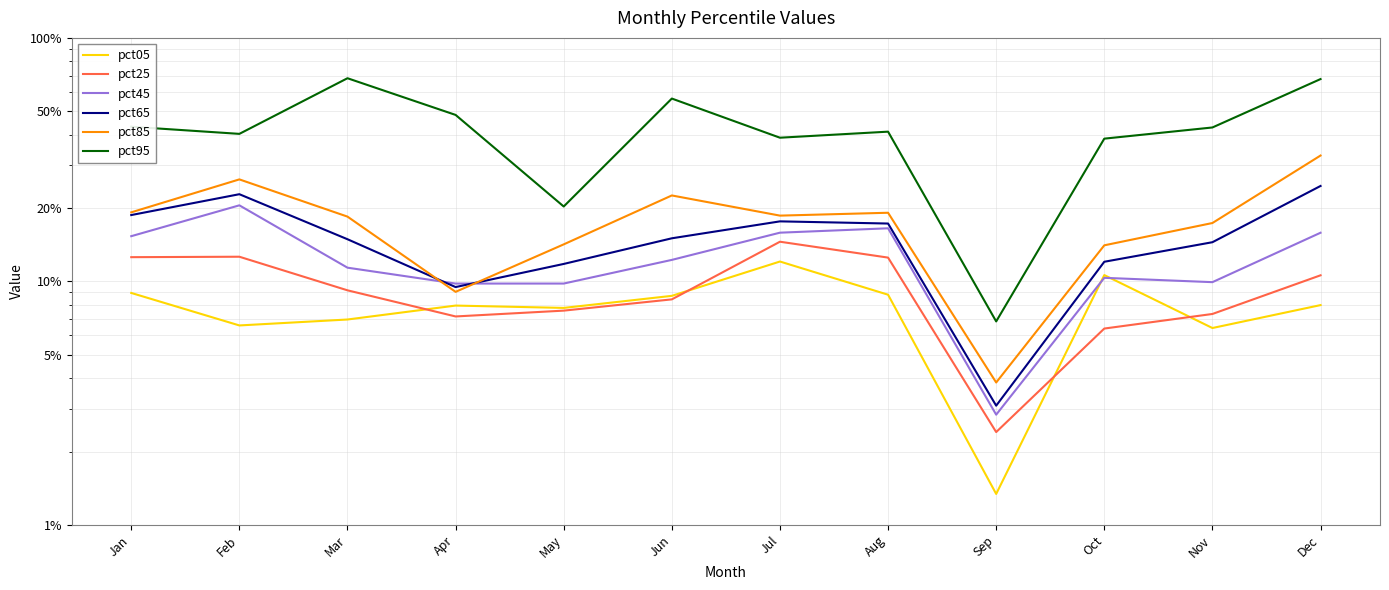

At how many categories does at least one series exceed 0?

12